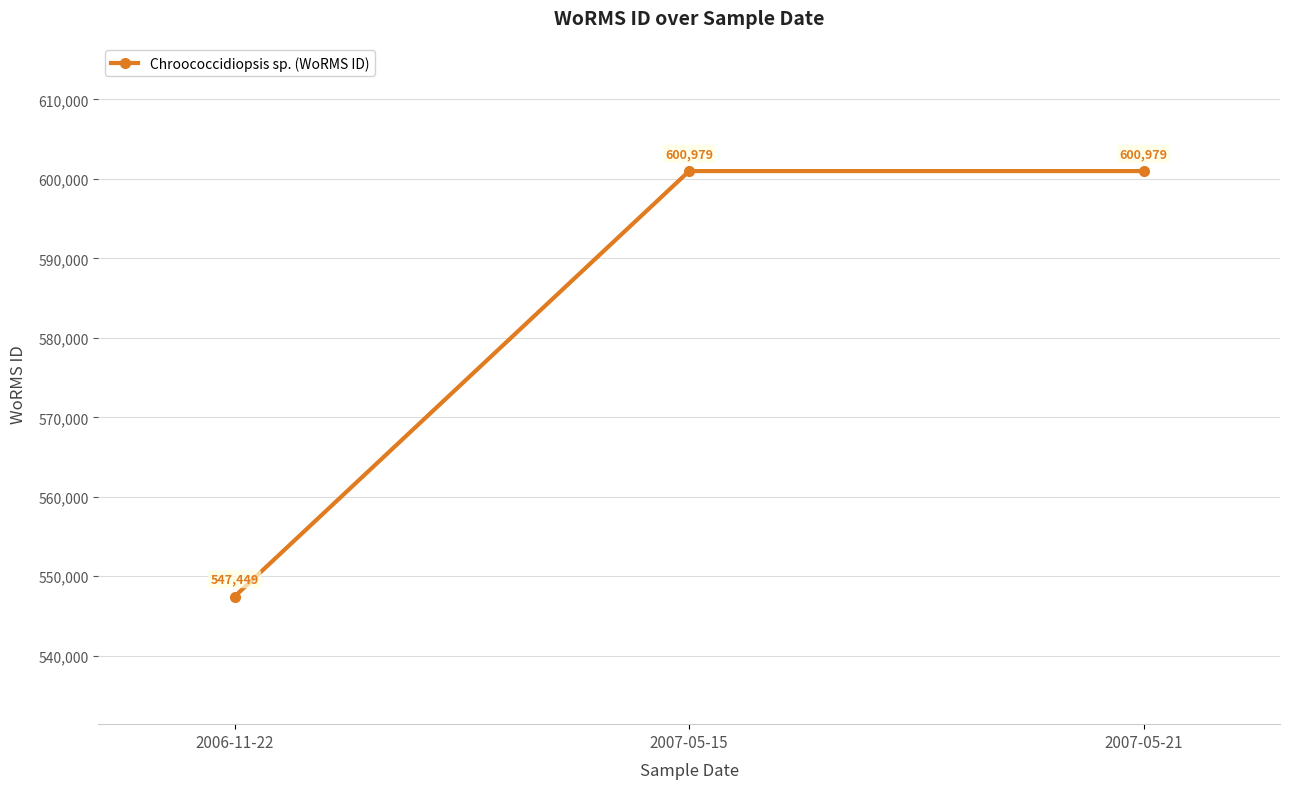

Reading right to left, list all the values displayed in this chart.

600979	600979	547449